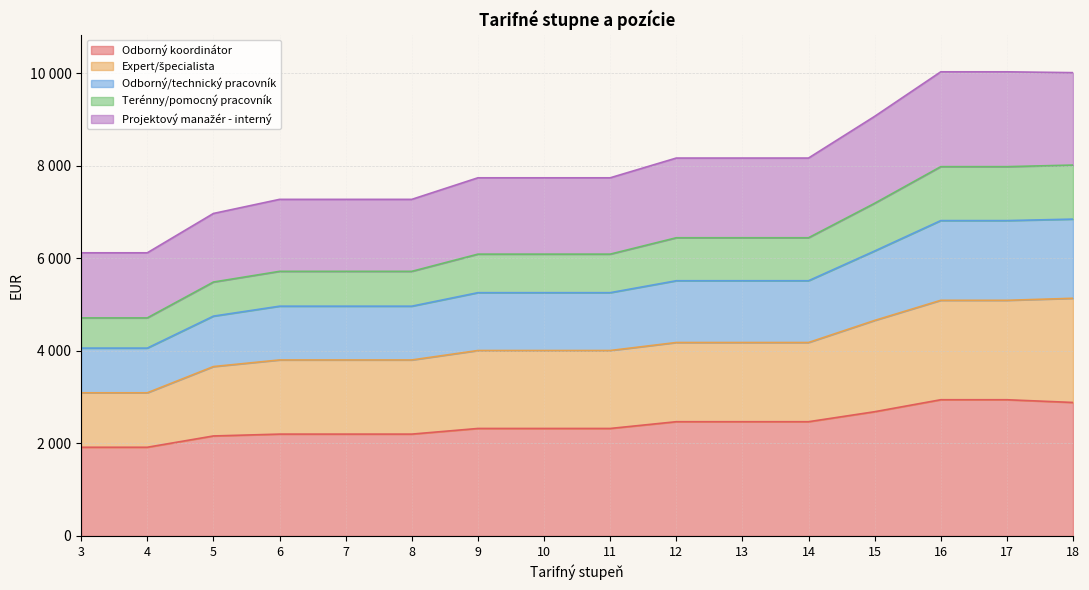

Where does the Odborný koordinátor series first go above 2324?

12